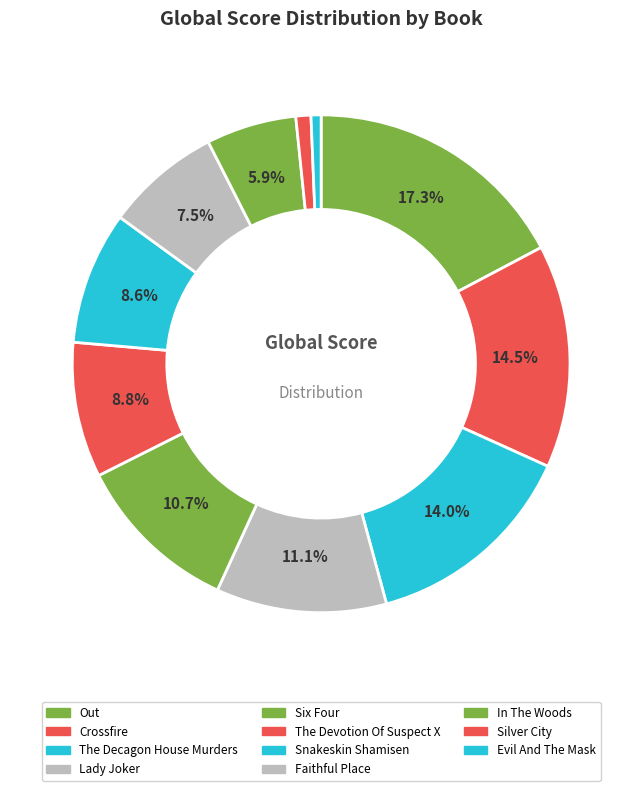

How many segments does this pie chart have?

11